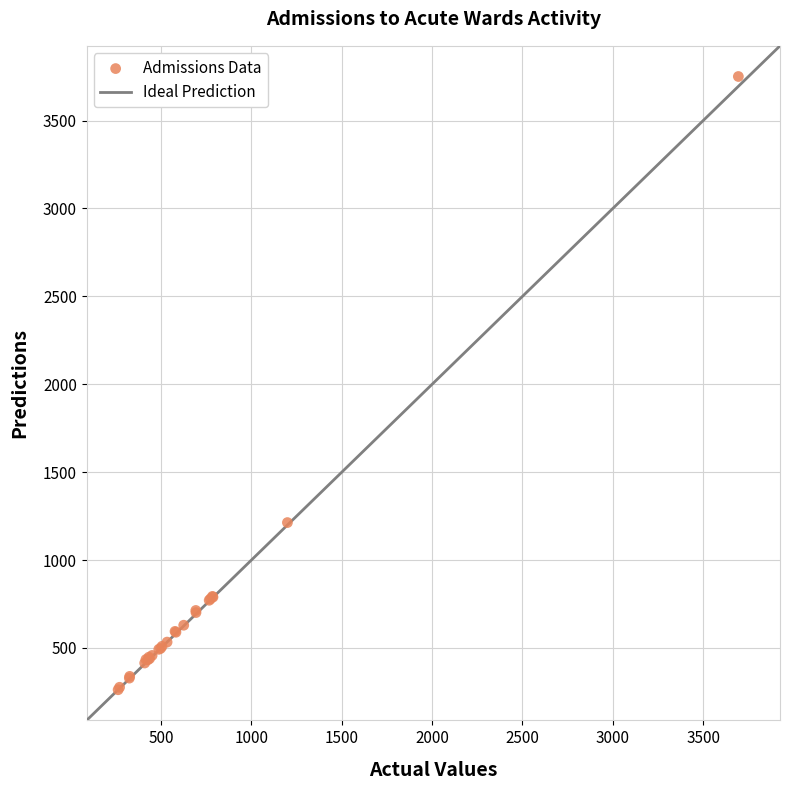

What Y value in the scatter plot is closest to 2006?

1213